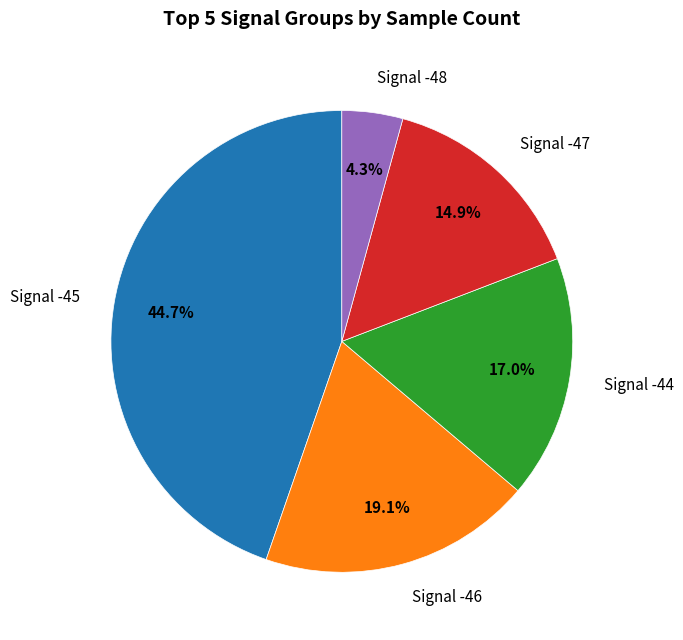

How many slices are in this pie chart?

5